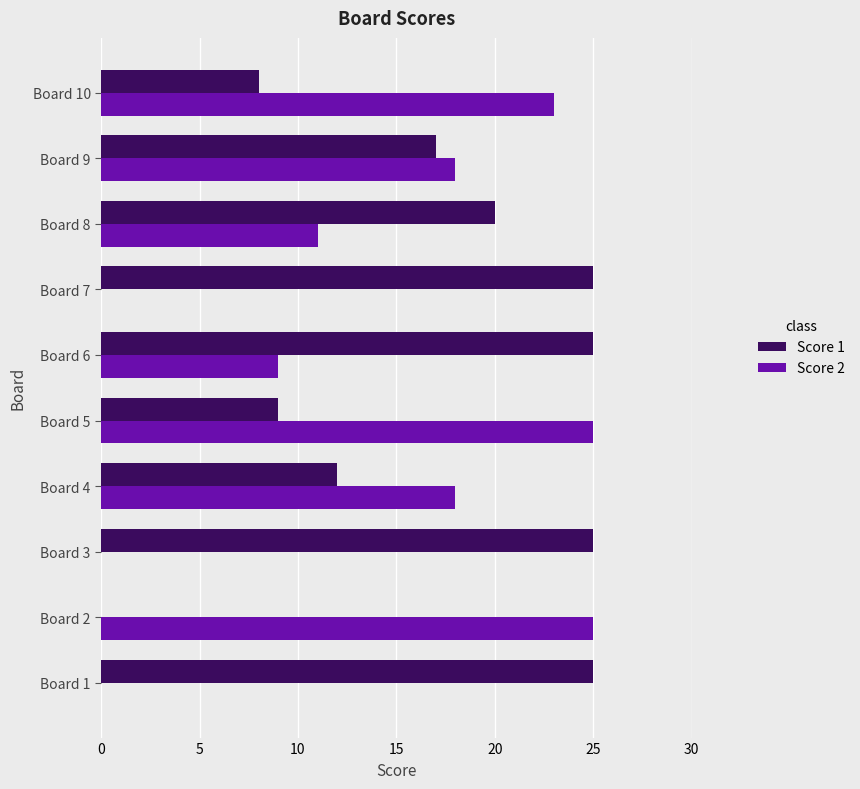

What is the sum of all Score 2 values?

129